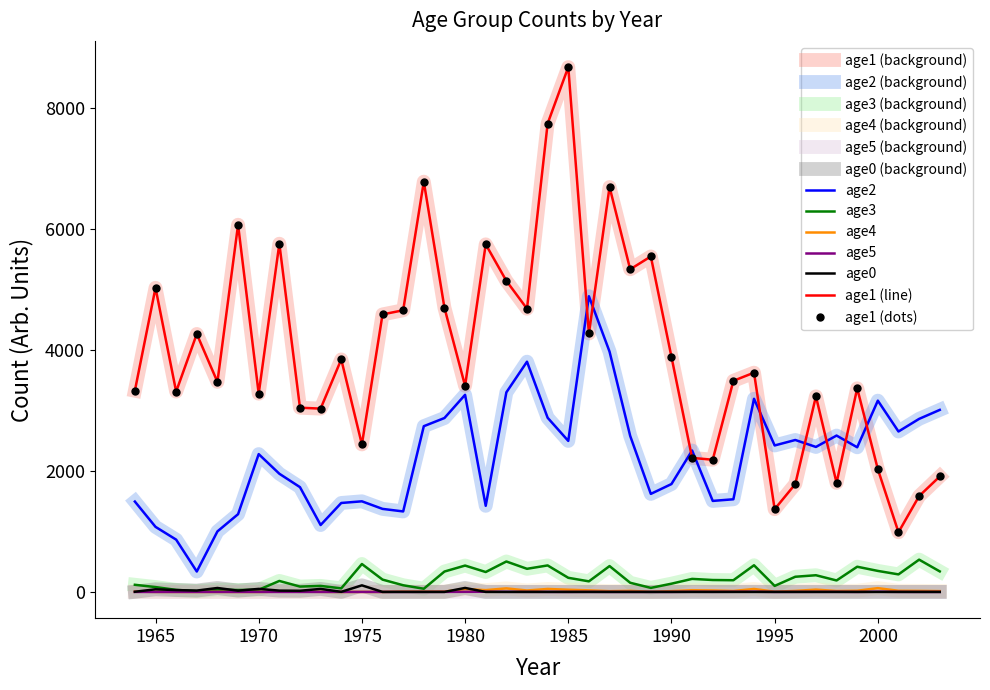

How many lines are shown in the chart?

6